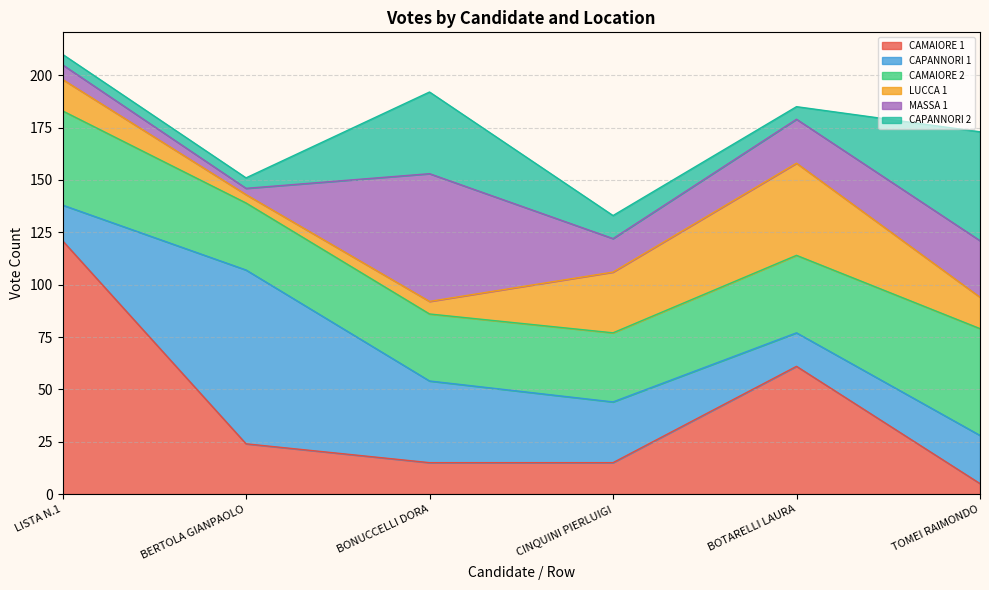

What is the label of the 2nd point from the right?

BOTARELLI LAURA